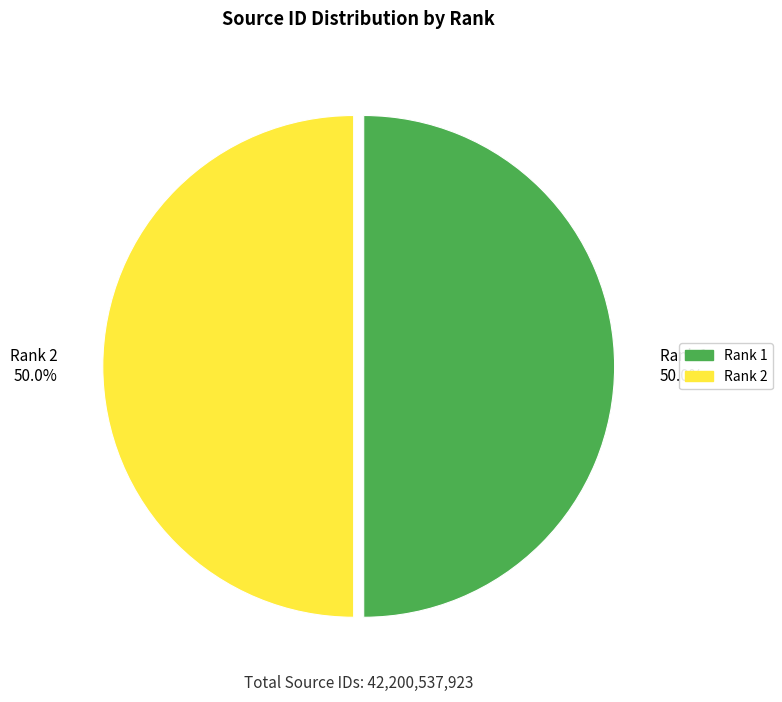

Approximately how many times larger is the value at Rank 1 50.0% compared to Rank 2 50.0%?

1.0